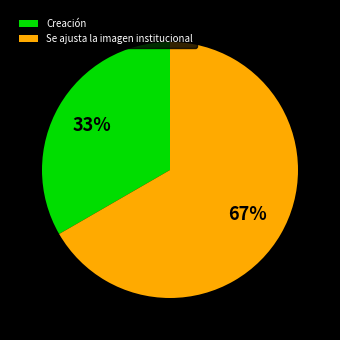

Which category has the smallest portion of the pie?

Creación